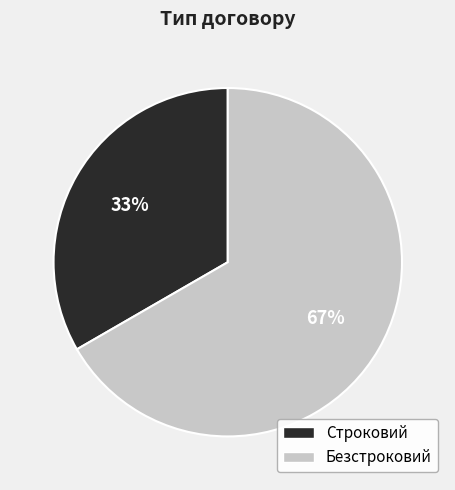

Rank the categories by value from lowest to highest.

Строковий, Безстроковий